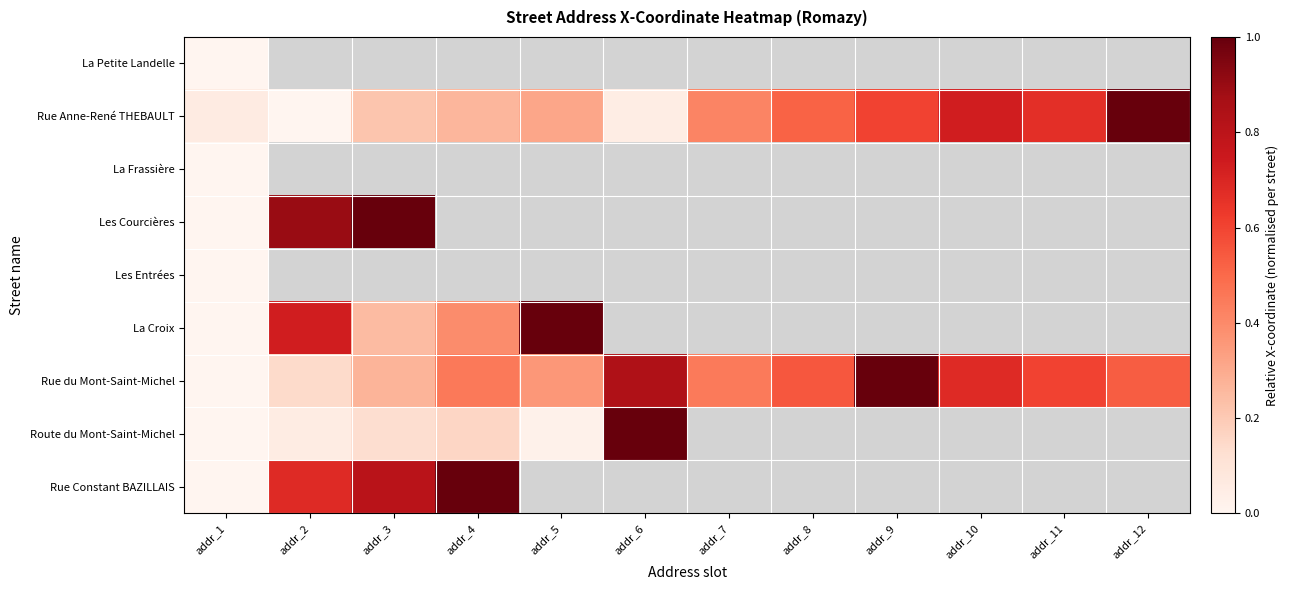

List the labels in order of La Frassière value, smallest first.

addr_1, addr_2, addr_3, addr_4, addr_5, addr_6, addr_7, addr_8, addr_9, addr_10, addr_11, addr_12